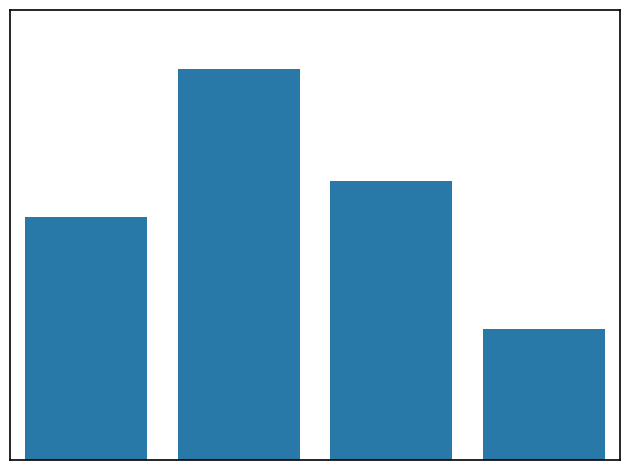

Are the bars horizontal?

No